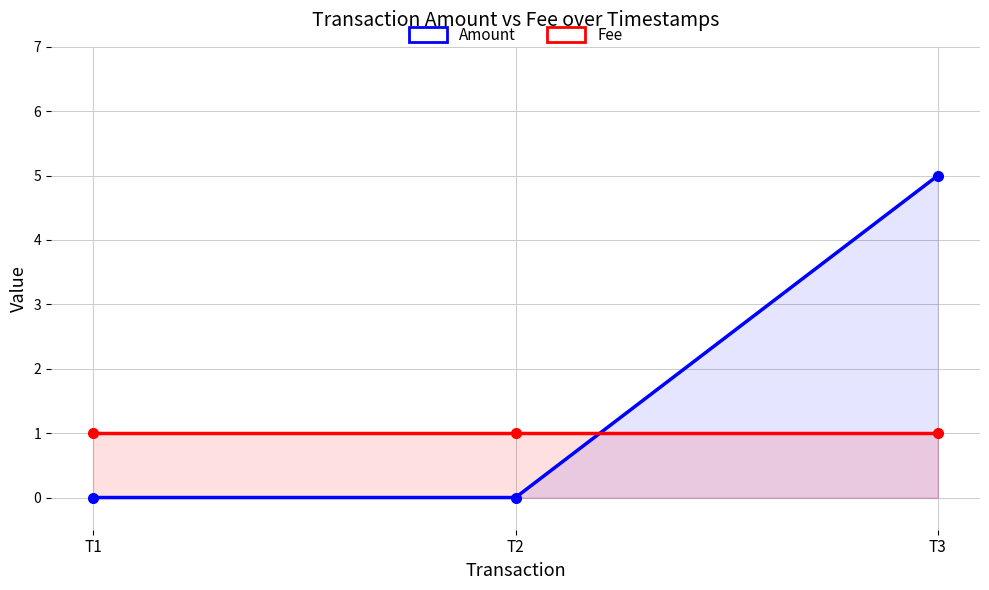

What is the greatest value displayed?

5